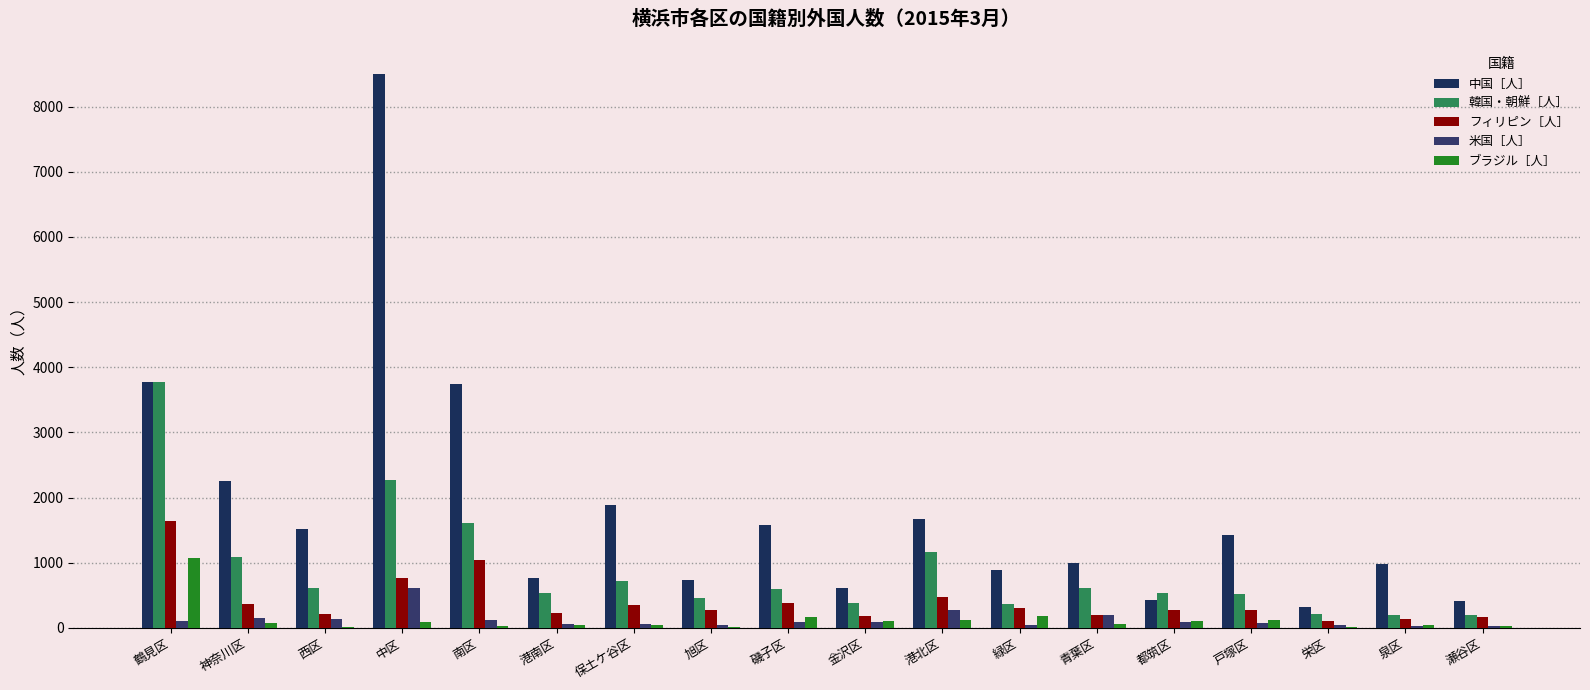

How many series are shown in this chart?

5